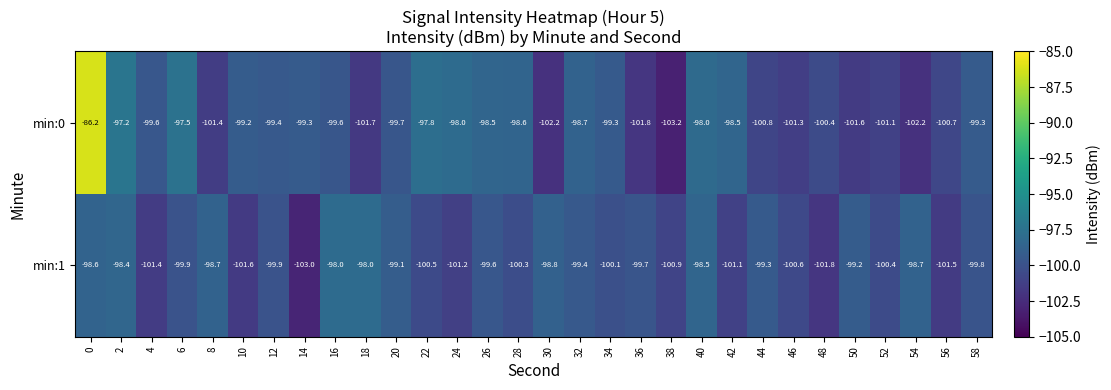

What is the difference between the maximum and minimum values in the min:0 series?

17.0